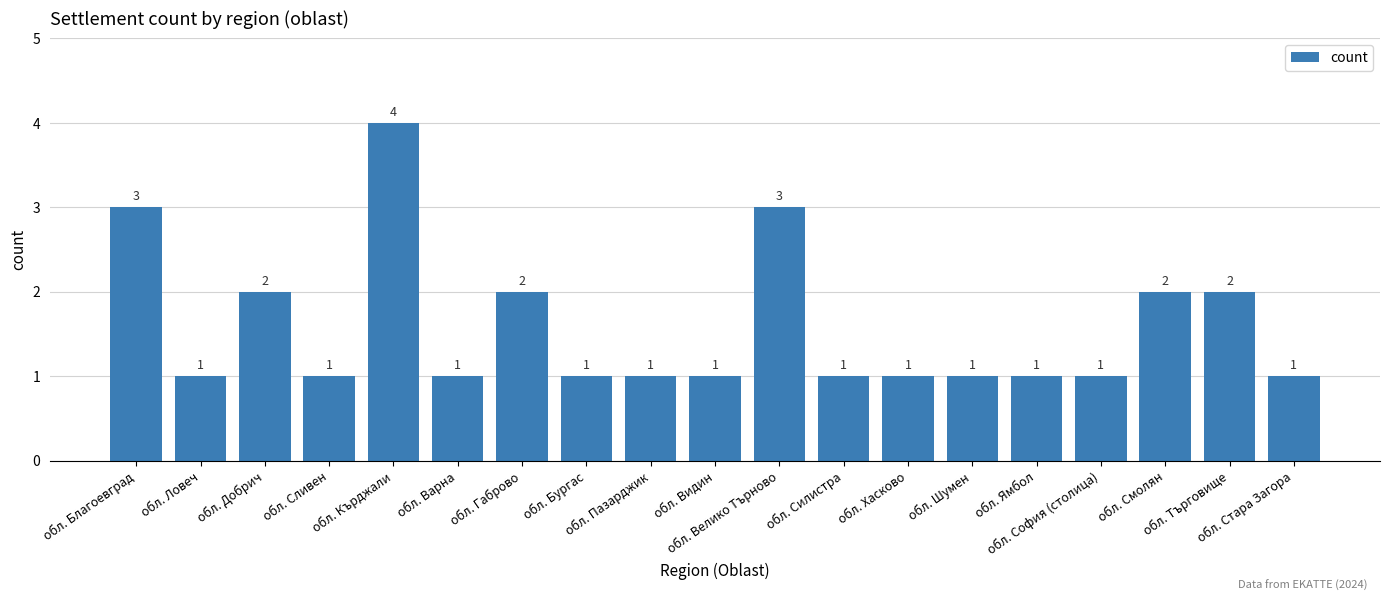

How many data points are above 1?

7